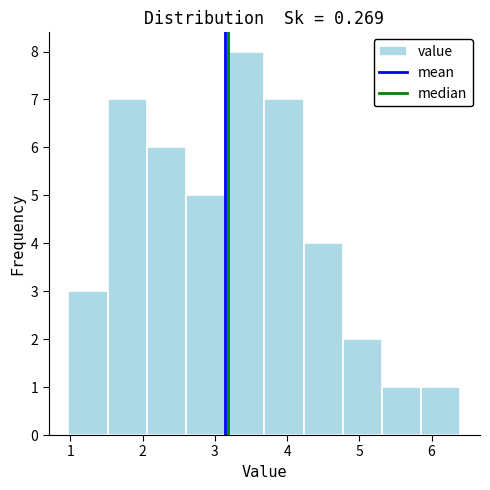

Reading left to right, transcribe this chart: for each bar, give the range it covers on the x-axis and its height. Neither the bar edges nor the heights are printed on the chart, so give them approximately, as read against the axes.

1.0 to 1.5: 3
1.5 to 2.1: 7
2.1 to 2.6: 6
2.6 to 3.1: 5
3.1 to 3.7: 8
3.7 to 4.2: 7
4.2 to 4.8: 4
4.8 to 5.3: 2
5.3 to 5.9: 1
5.9 to 6.4: 1